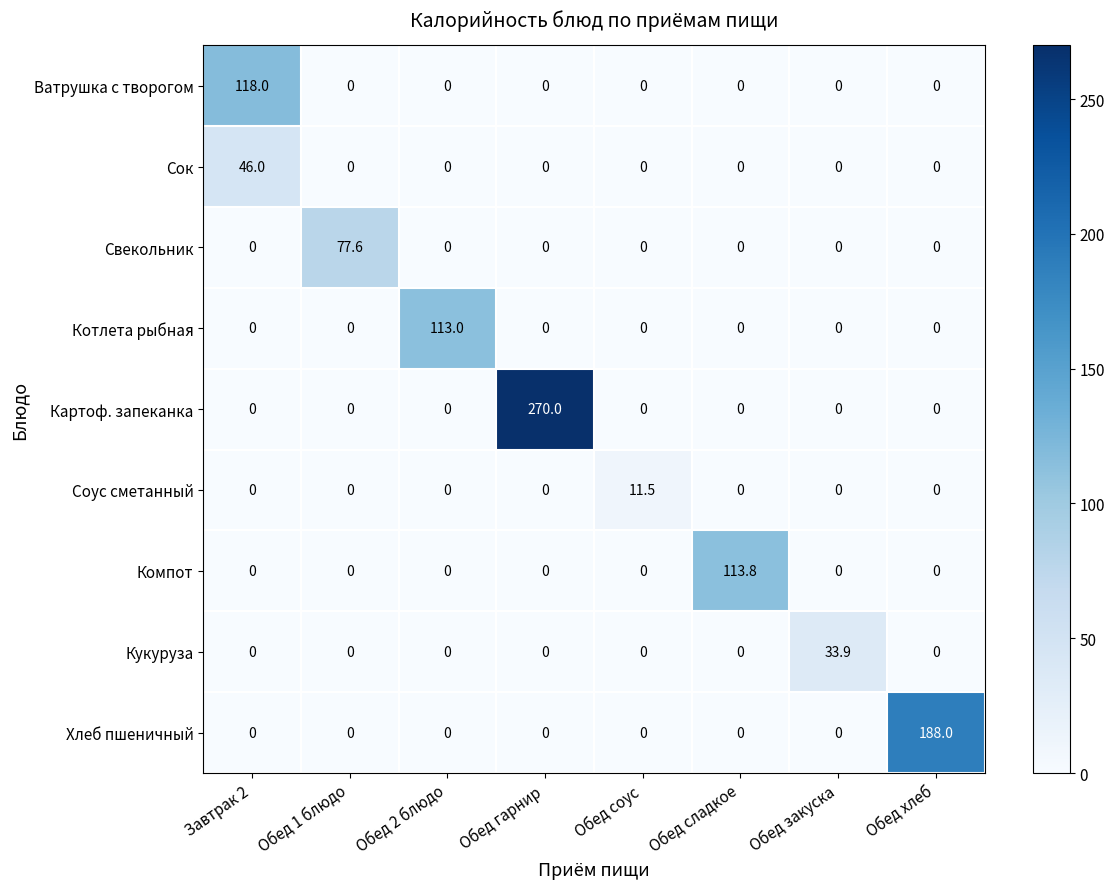

What is the difference between the maximum and second lowest values in the Сок series?

46.0